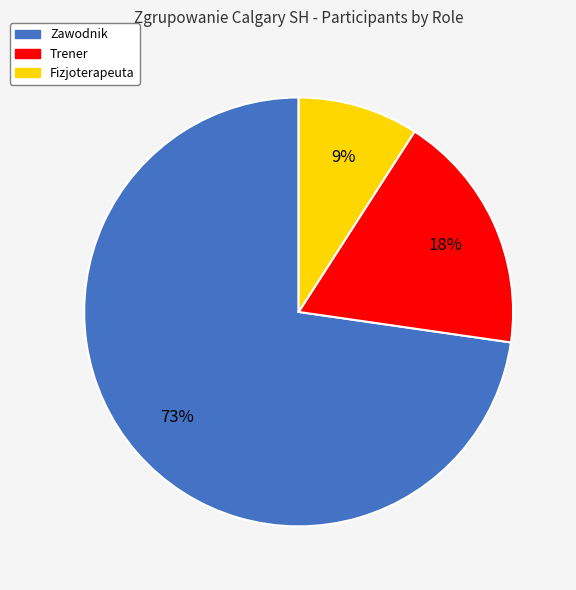

Does any single category account for the majority?

Yes